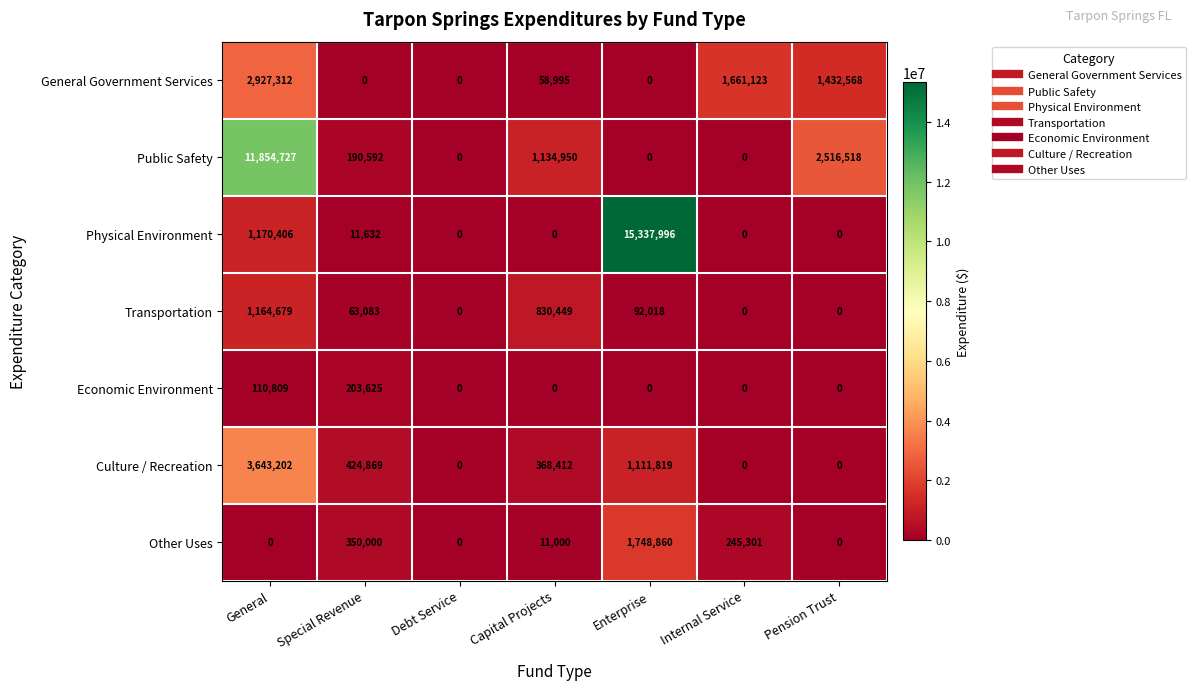

What is the sum of all Transportation values?

2150229